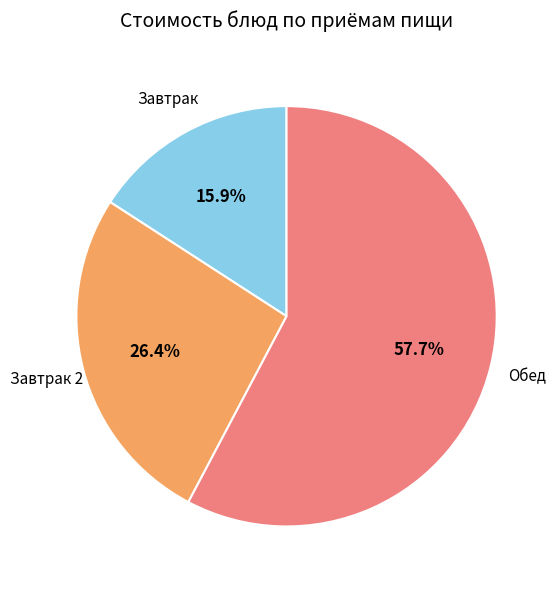

Is there a majority slice in this chart?

Yes